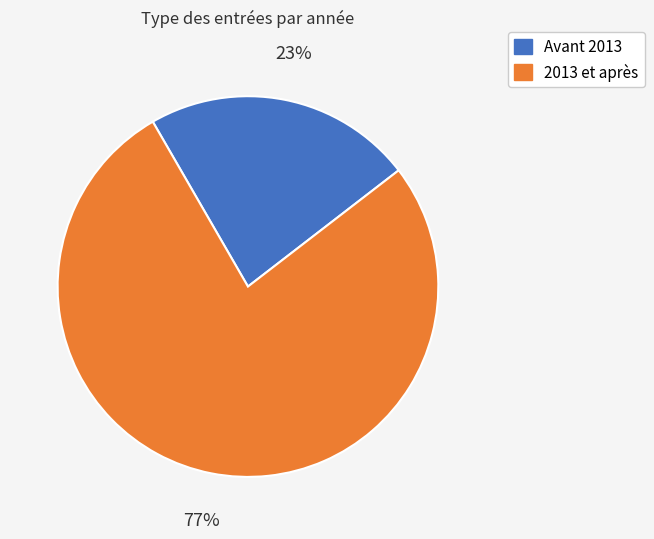

What is the largest slice in the pie chart?

2013 et après